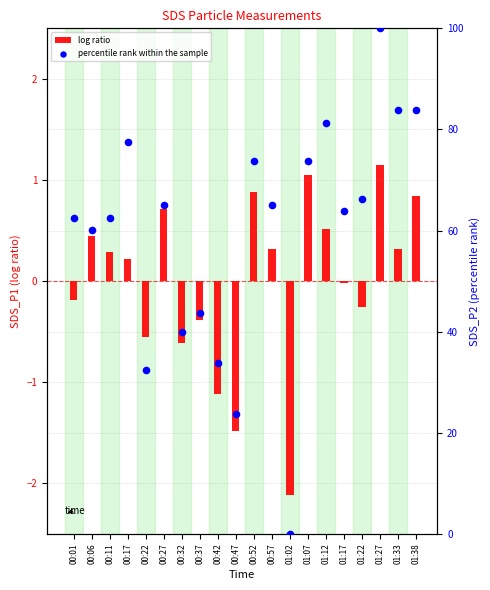

Which series has the largest total across all categories?

percentile rank within the sample